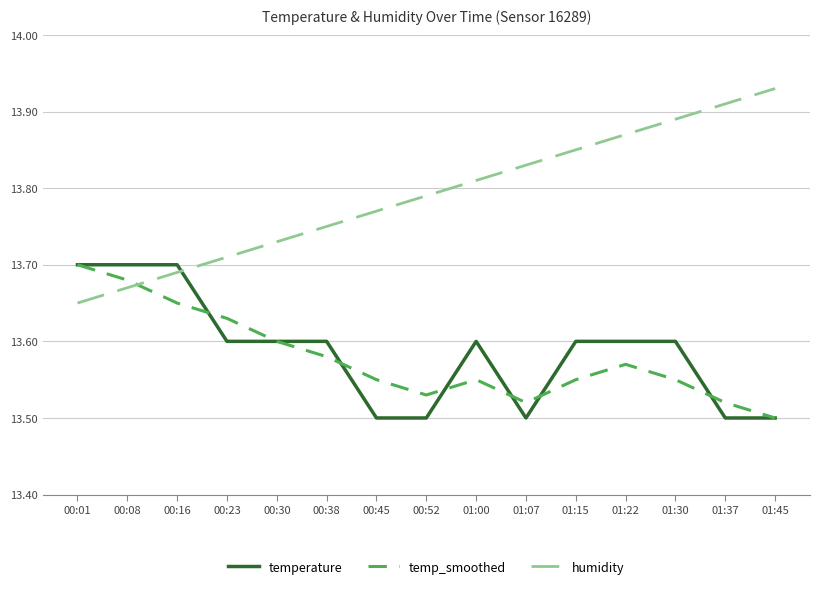

After their last crossing, which series has the higher values: temp_smoothed or humidity?

humidity